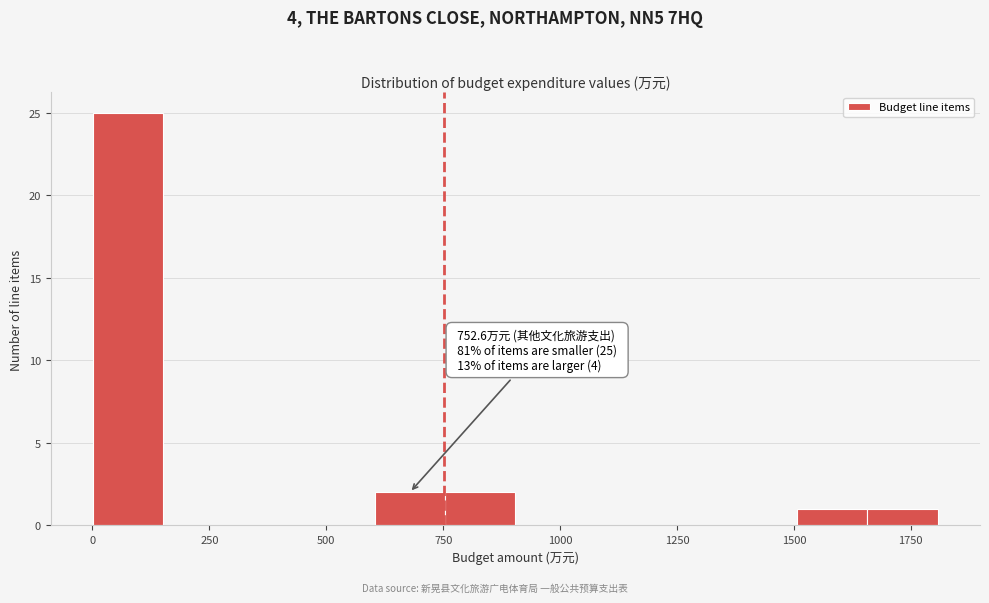

Around what value on the x-axis is the tallest bar? Give the approximate position of its centre, as read against the axis.

100